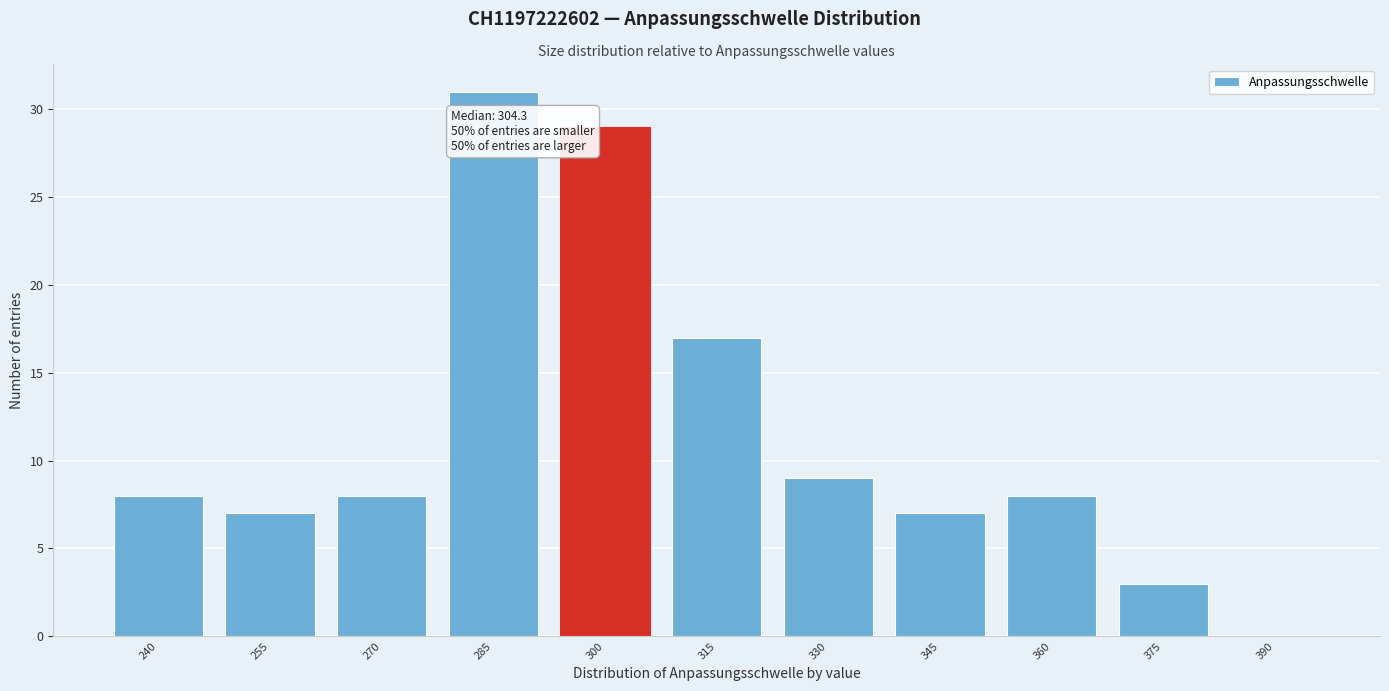

Reading left to right, list all the values displayed in this chart.

240=8	255=7	270=8	285=31	300=29	315=17	330=9	345=7	360=8	375=3	390=0